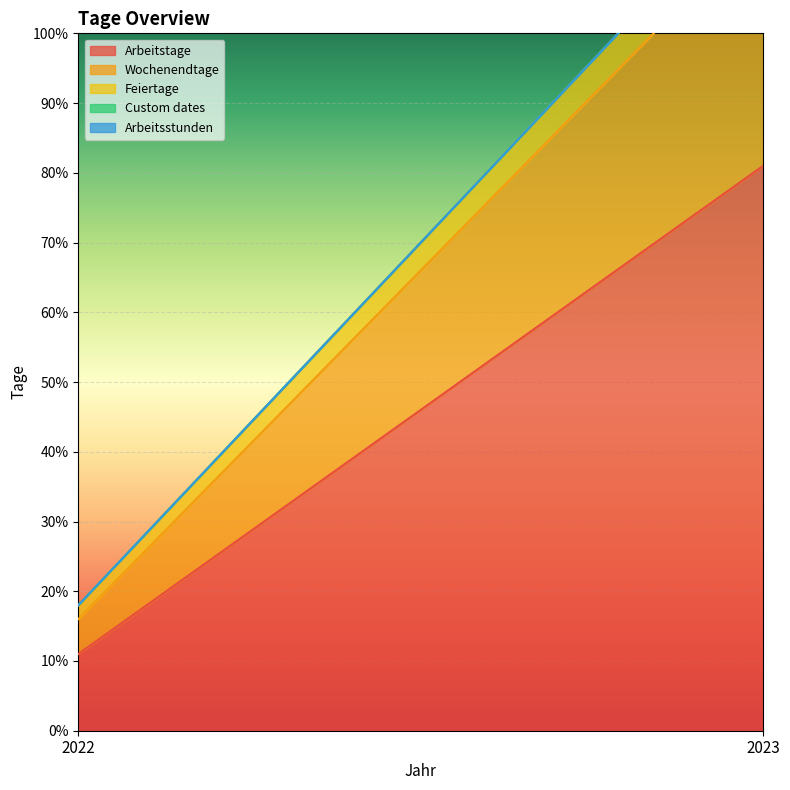

Reading left to right, extract all data points from this chart.

Arbeitstage: 2022=11	2023=81
Wochenendtage: 2022=5	2023=35
Feiertage: 2022=2	2023=6
Custom dates: 2022=0	2023=0
Arbeitsstunden: 2022=0	2023=0